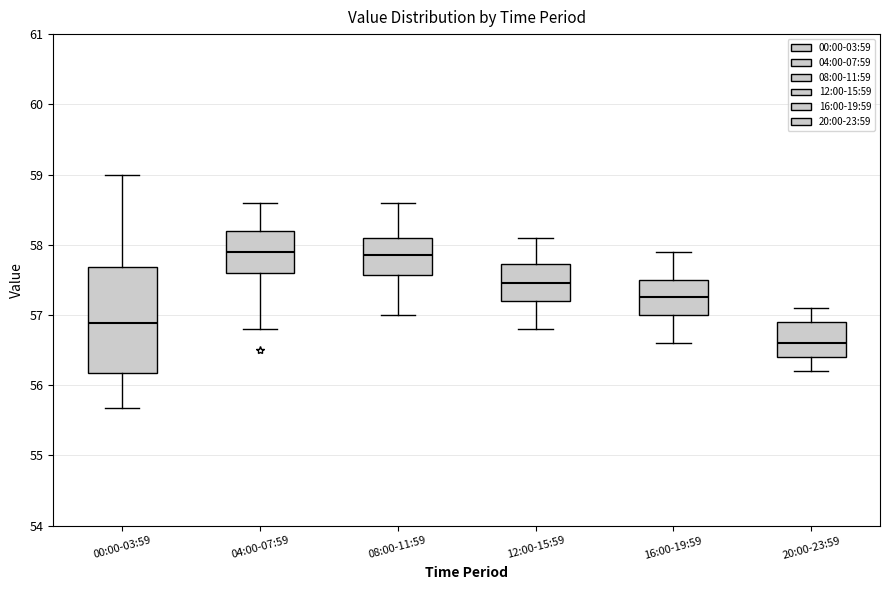

Where is the lower edge of the box for 04:00-07:59 on the y-axis? The values are not printed on the chart, so give them approximately, as read against the axis.

57.6